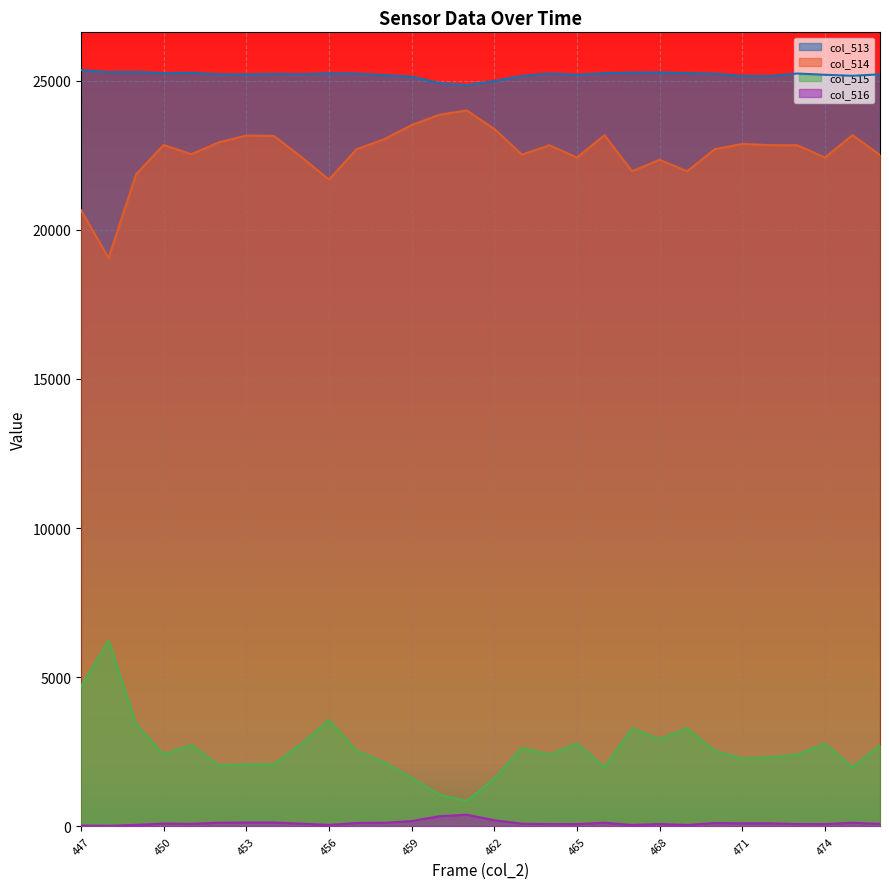

How many values in the col_515 series are below 2534?

15